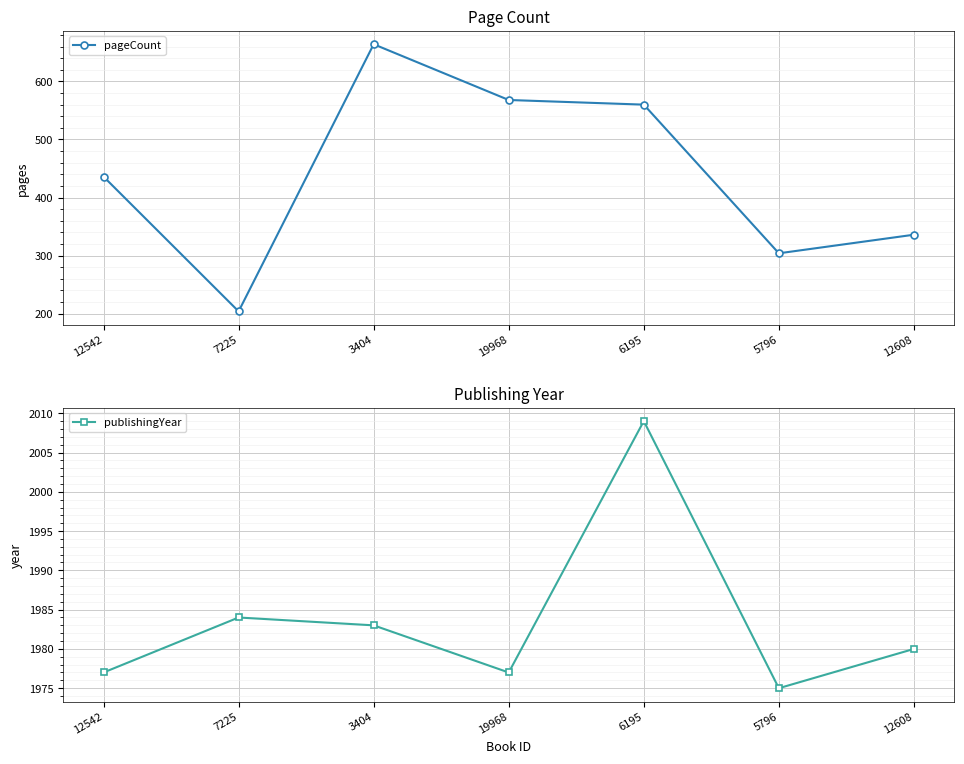

Between 5796 and 12608, which series saw the biggest shift?

pageCount